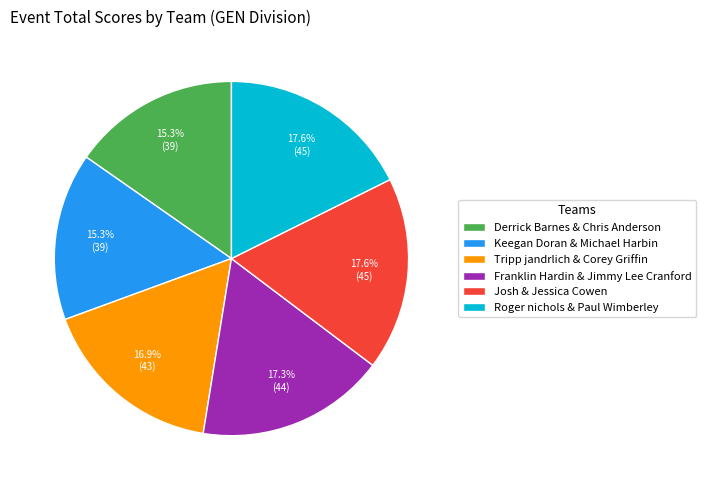

To the nearest percent, what is the difference between the Derrick Barnes & Chris Anderson and Tripp jandrlich & Corey Griffin slice percentages?

2%